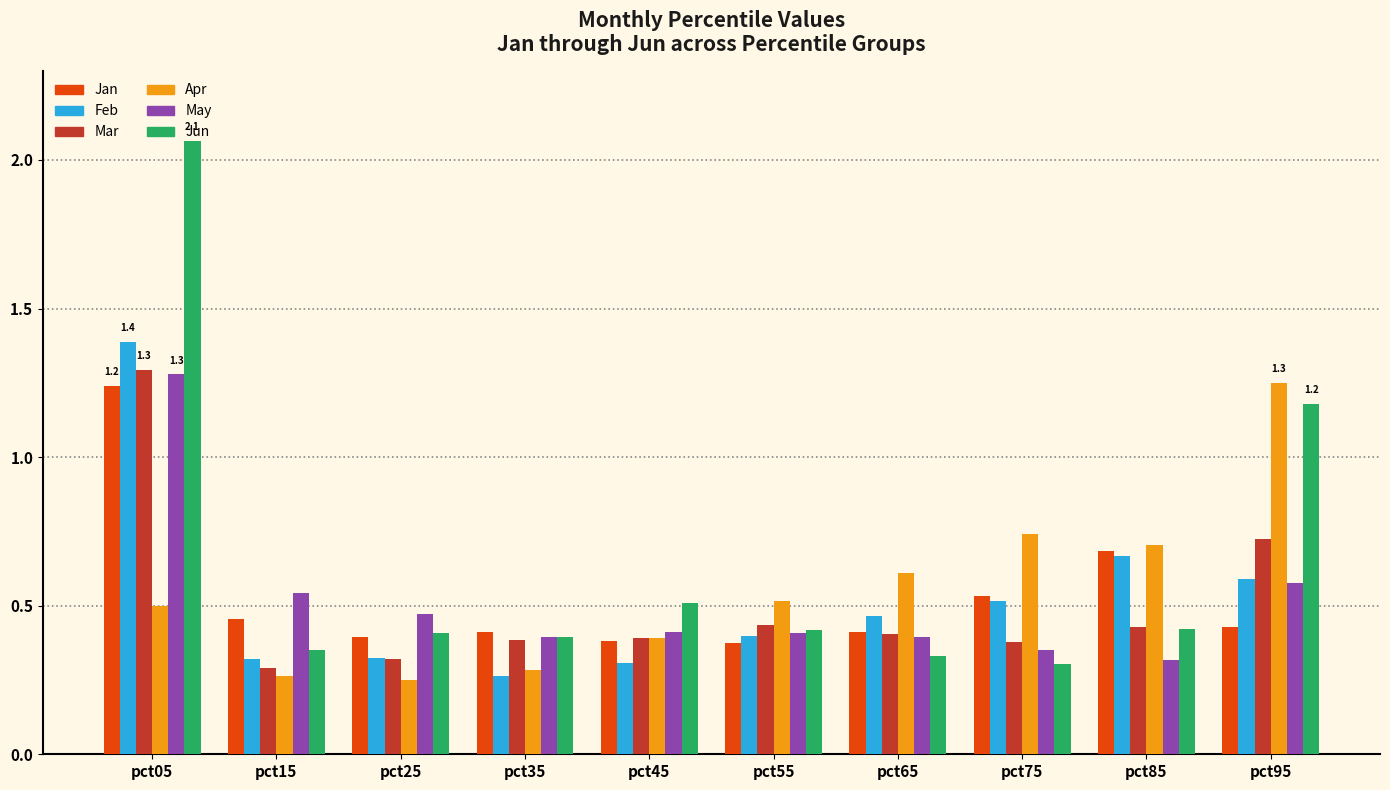

How many groups of bars are there?

10